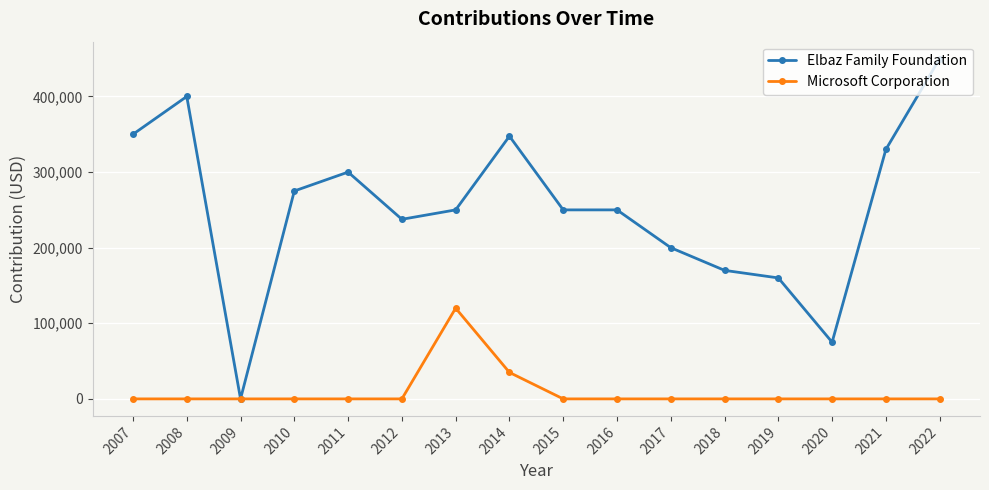

What is the highest value of the Elbaz Family Foundation series?

450000